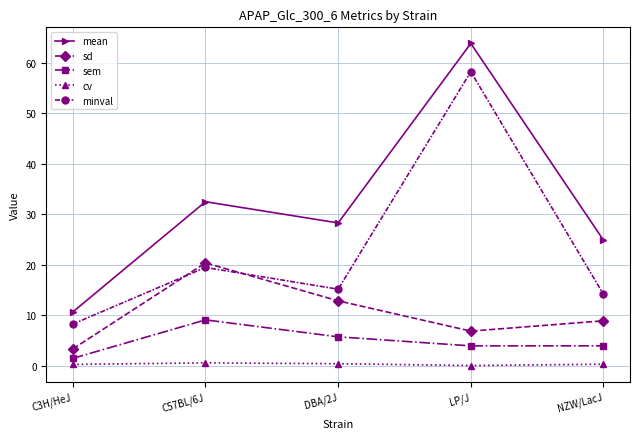

The mean series shows 6.0 at C3H/HeJ. True or false?

False